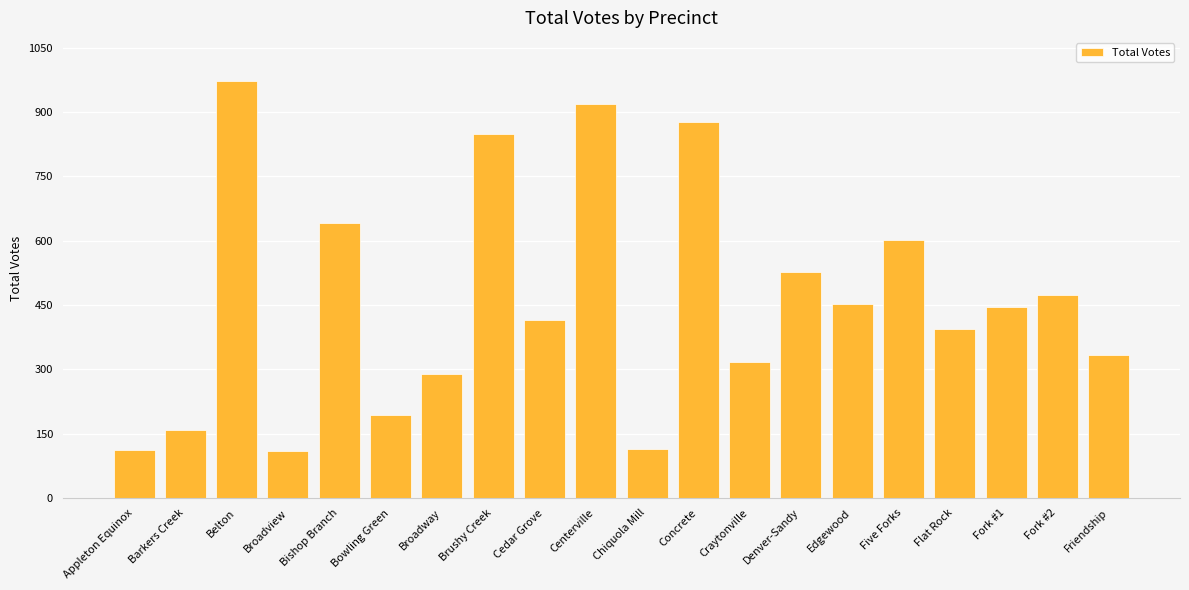

Between Five Forks and Bowling Green, which is larger?

Five Forks